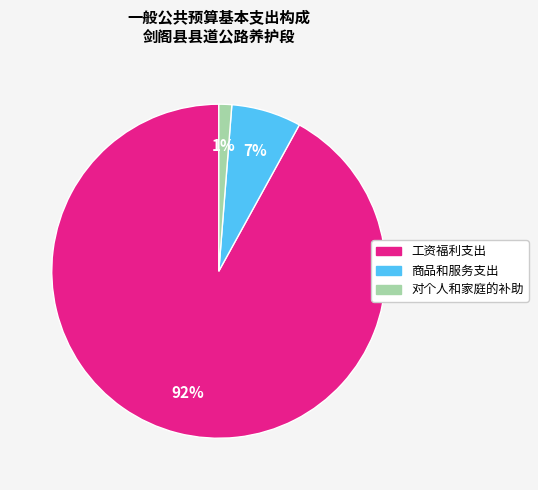

How many segments does this pie chart have?

3